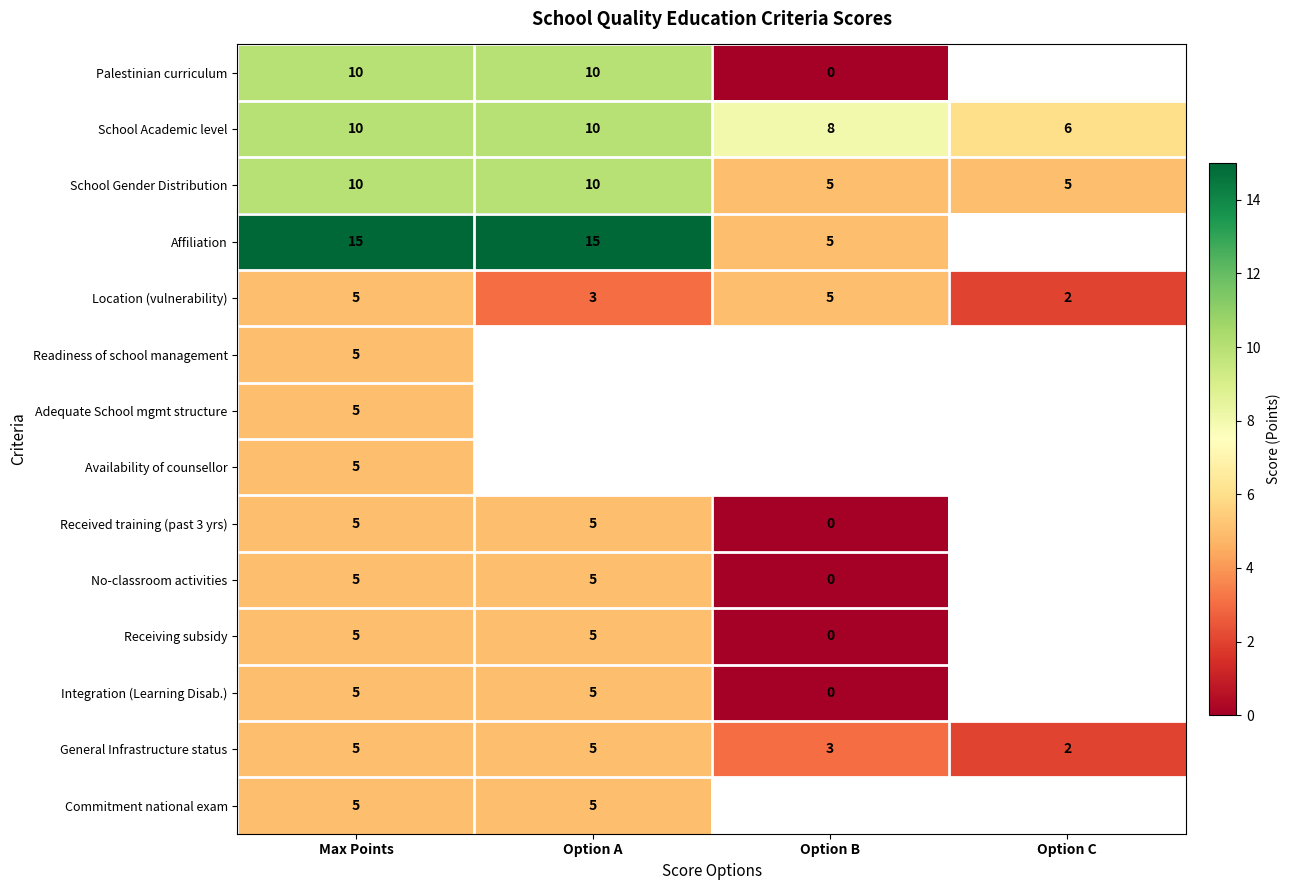

What is the difference between the highest and lowest values at Max Points?

10